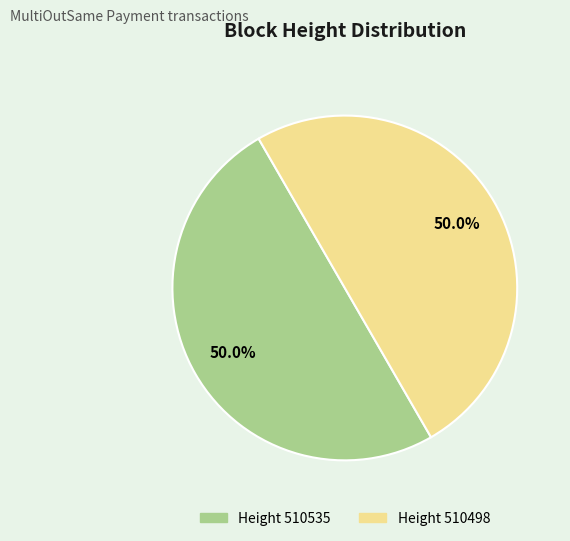

Count the number of slices in the pie.

2